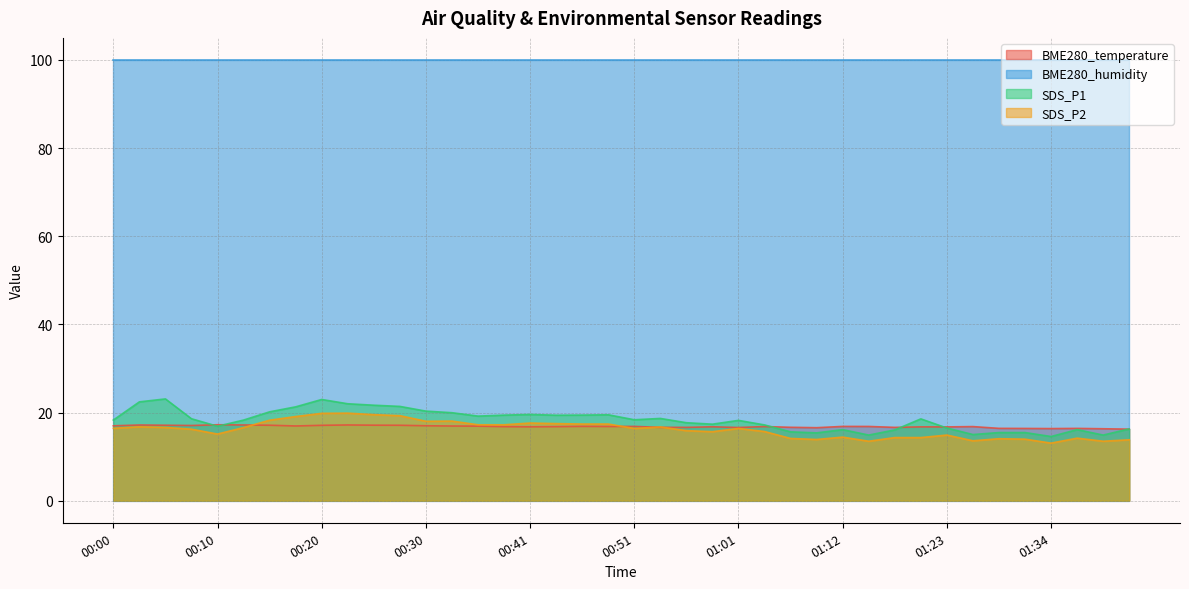

Does the chart have visible grid lines?

Yes